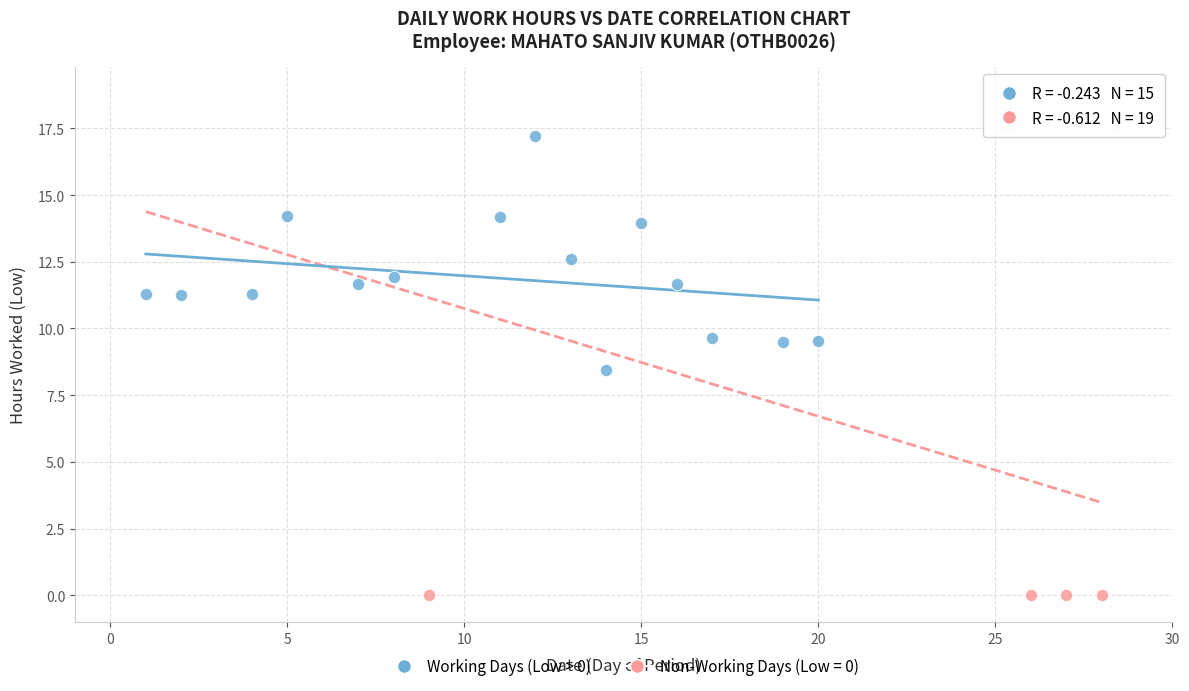

Which series reaches the maximum Y coordinate?

Working Days (Low > 0)